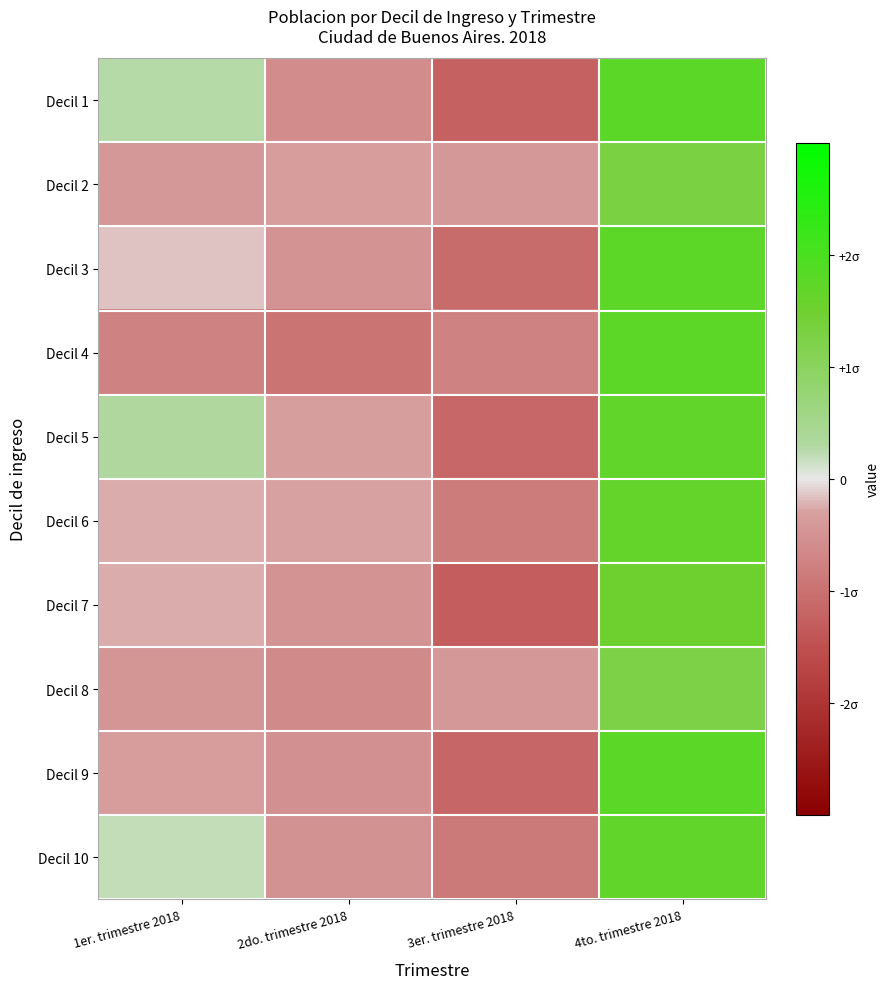

Reading left to right, transcribe all the data shown in this chart.

Decil 1: 1er. trimestre 2018=0.3	2do. trimestre 2018=-0.6	3er. trimestre 2018=-1.2	4to. trimestre 2018=1.8
Decil 2: 1er. trimestre 2018=-0.4	2do. trimestre 2018=-0.3	3er. trimestre 2018=-0.4	4to. trimestre 2018=1.3
Decil 3: 1er. trimestre 2018=-0.2	2do. trimestre 2018=-0.5	3er. trimestre 2018=-1.1	4to. trimestre 2018=1.7
Decil 4: 1er. trimestre 2018=-0.7	2do. trimestre 2018=-1.0	3er. trimestre 2018=-0.7	4to. trimestre 2018=1.7
Decil 5: 1er. trimestre 2018=0.3	2do. trimestre 2018=-0.3	3er. trimestre 2018=-1.1	4to. trimestre 2018=1.7
Decil 6: 1er. trimestre 2018=-0.3	2do. trimestre 2018=-0.3	3er. trimestre 2018=-0.8	4to. trimestre 2018=1.6
Decil 7: 1er. trimestre 2018=-0.3	2do. trimestre 2018=-0.5	3er. trimestre 2018=-1.3	4to. trimestre 2018=1.5
Decil 8: 1er. trimestre 2018=-0.5	2do. trimestre 2018=-0.6	3er. trimestre 2018=-0.4	4to. trimestre 2018=1.3
Decil 9: 1er. trimestre 2018=-0.4	2do. trimestre 2018=-0.5	3er. trimestre 2018=-1.2	4to. trimestre 2018=1.8
Decil 10: 1er. trimestre 2018=0.2	2do. trimestre 2018=-0.5	3er. trimestre 2018=-0.9	4to. trimestre 2018=1.7